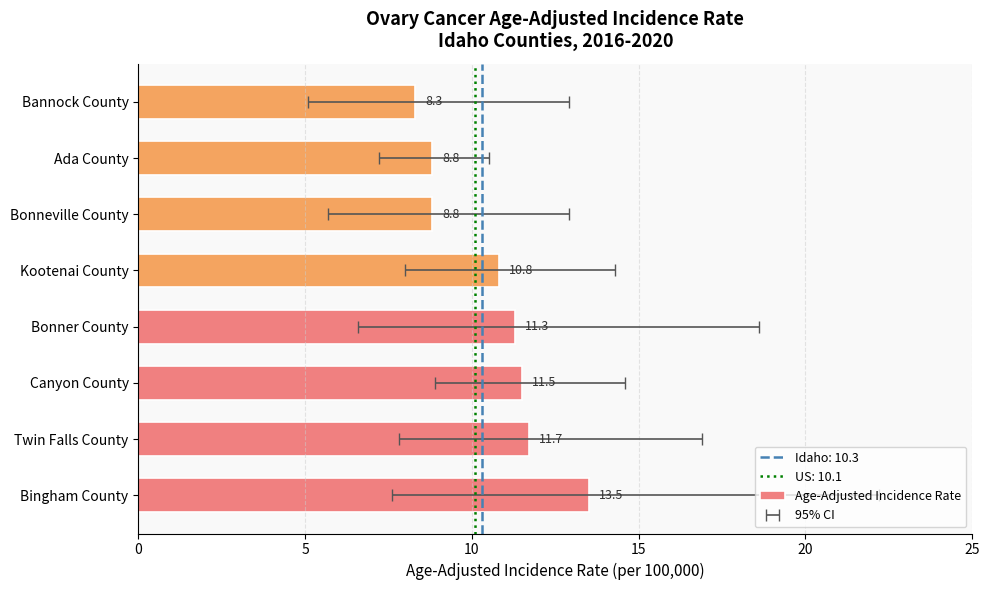

Count the number of categories in the chart.

8